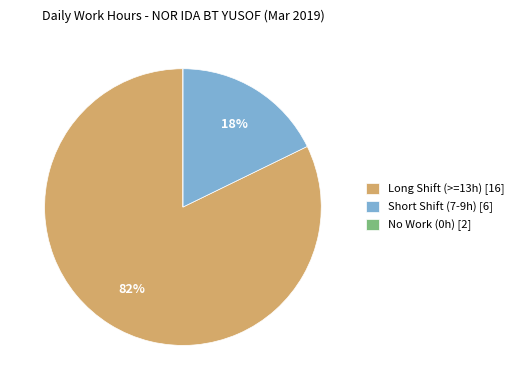

To the nearest percent, what is the combined percentage of Long Shift (>=13h) [16] and Short Shift (7-9h) [6]?

100%